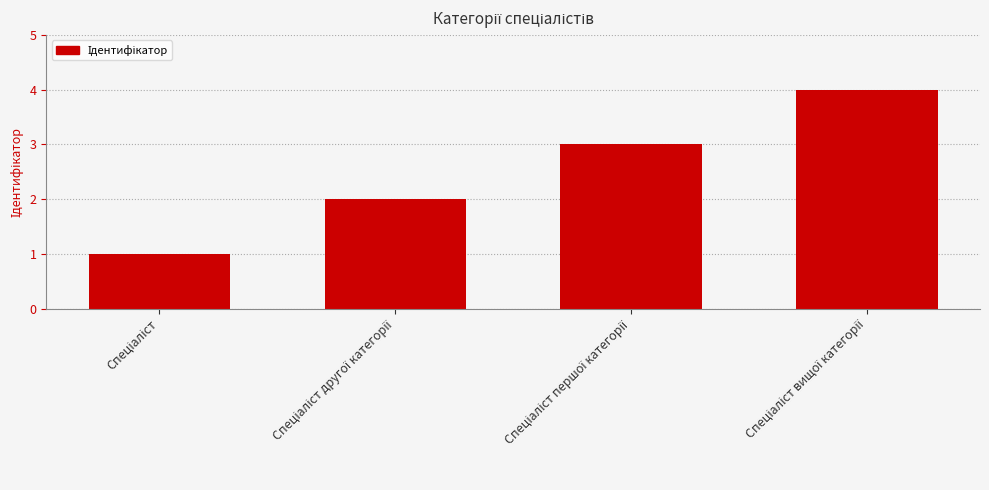

What is the difference between the maximum and minimum values?

3